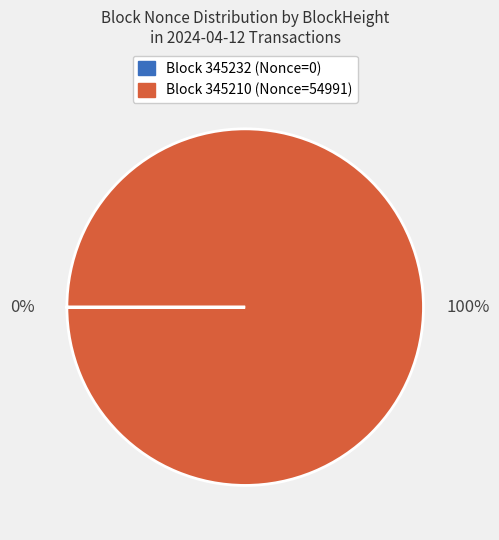

To the nearest percent, what is the average slice percentage?

50%